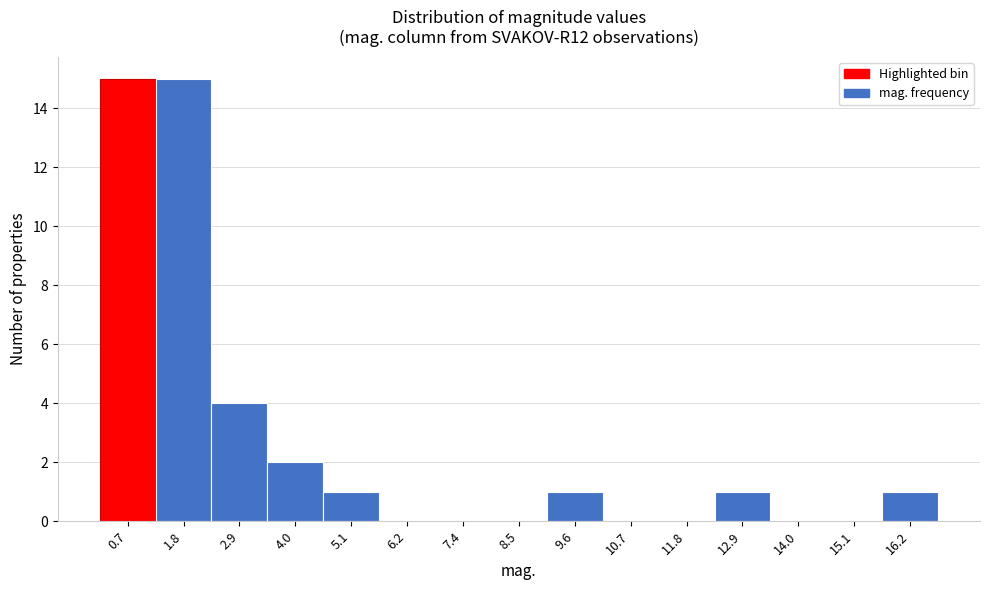

Reading right to left, what are all the values shown in this chart?

16.2=1	15.1=0	14.0=0	12.9=1	11.8=0	10.7=0	9.6=1	8.5=0	7.4=0	6.2=0	5.1=1	4.0=2	2.9=4	1.8=15	0.7=15